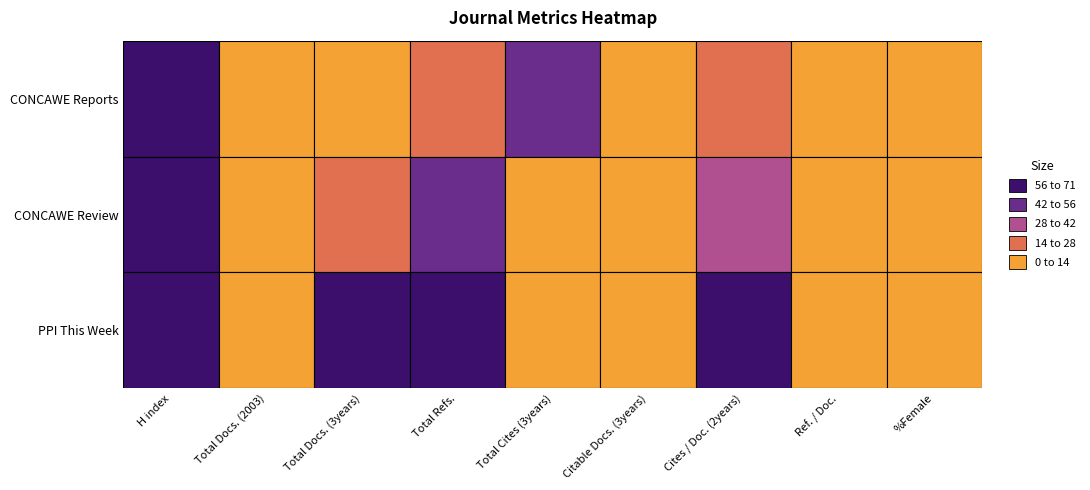

How many values in CONCAWE Review are above zero?

5